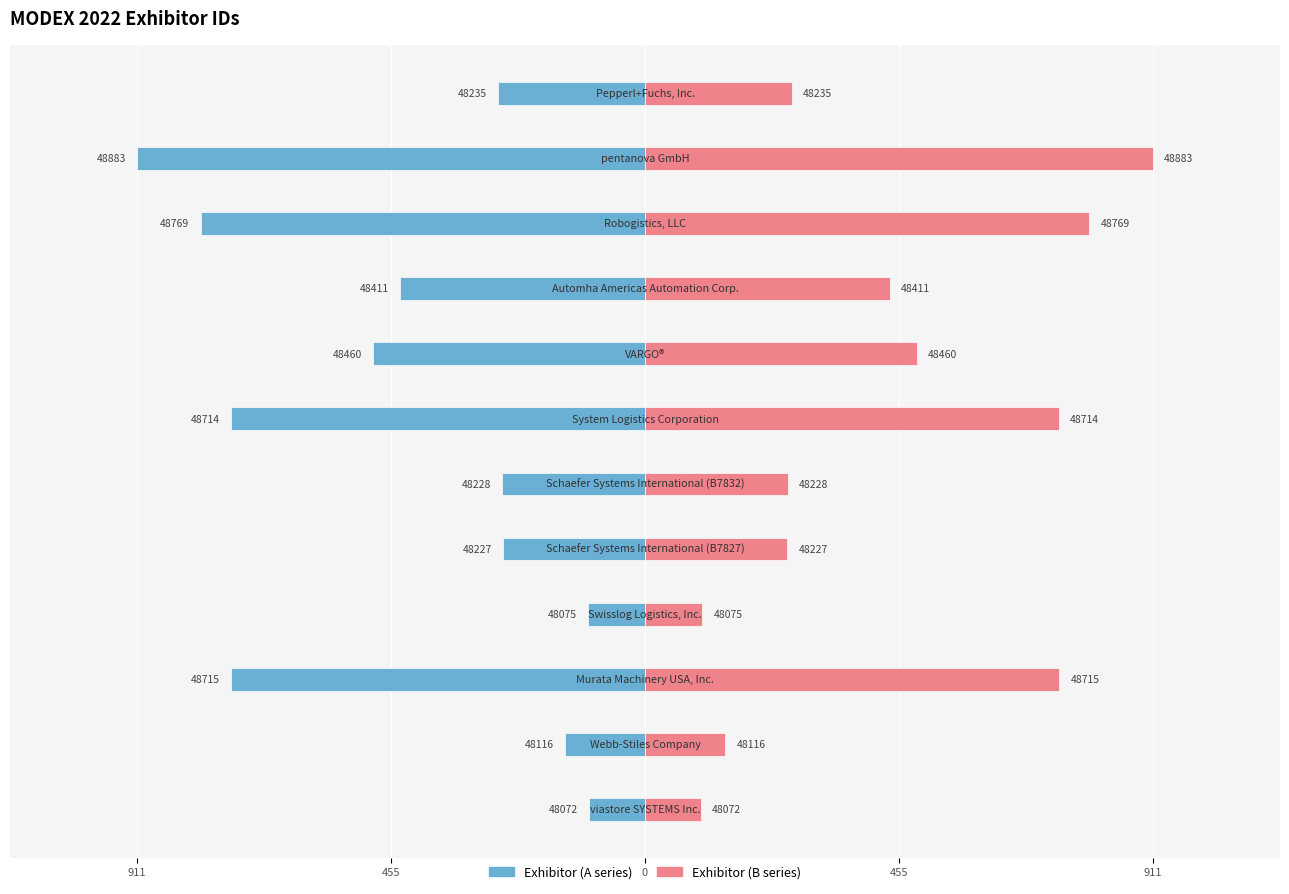

How many groups of bars are there?

12